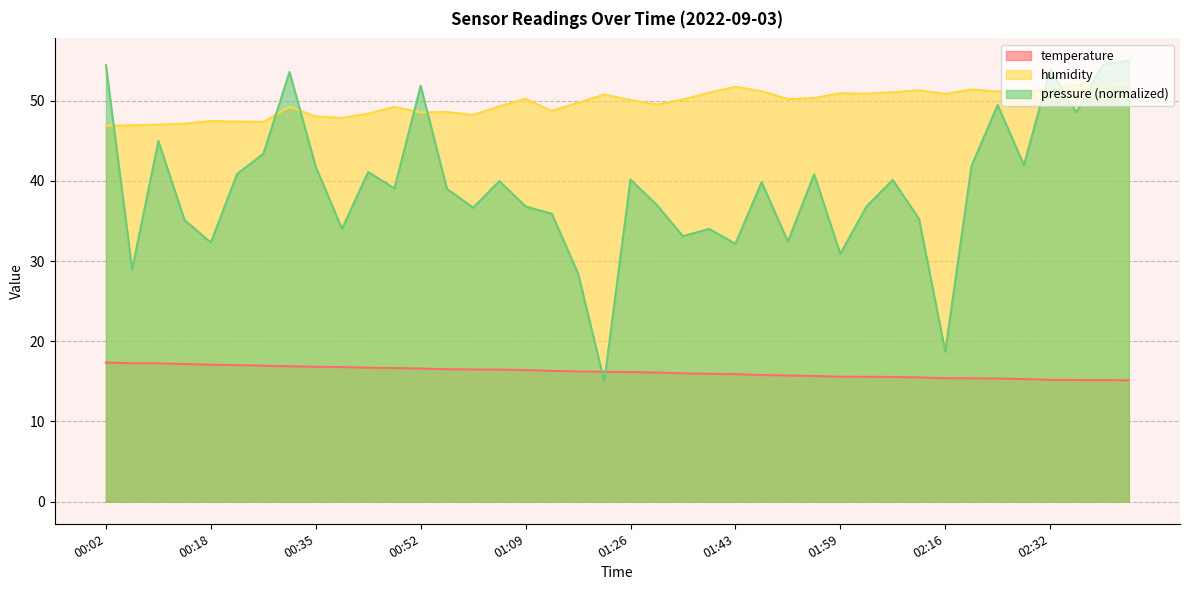

What position from the left is 00:56?

14